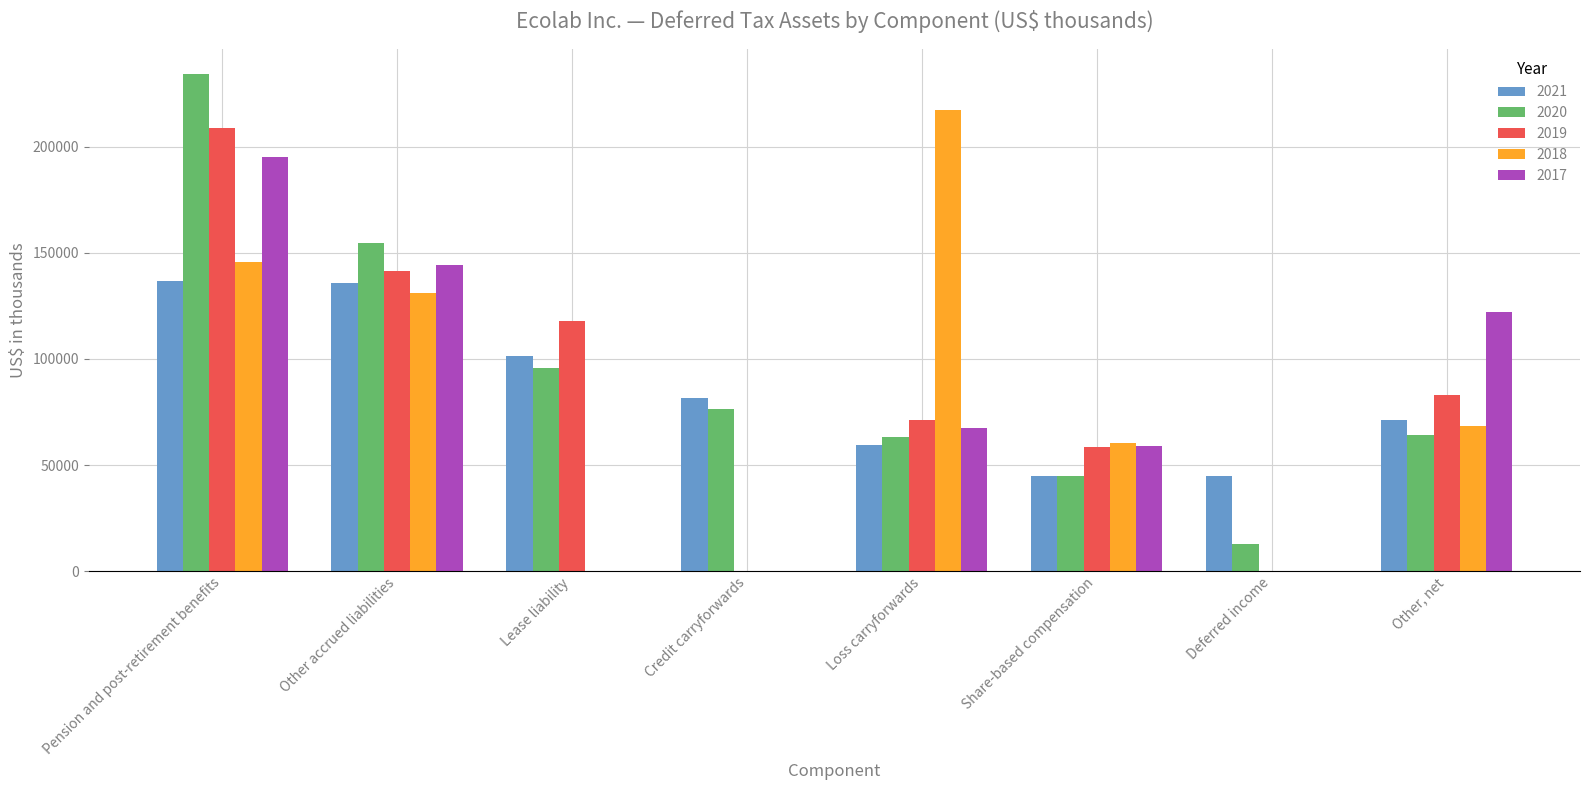

Which category has the highest value in the 2018 series?

Loss carryforwards